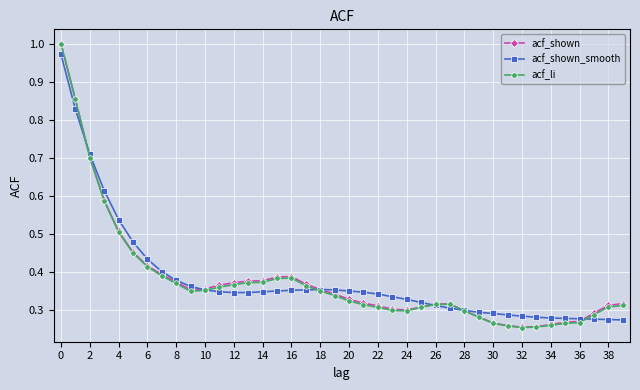

At how many categories does at least one series exceed 0?

40